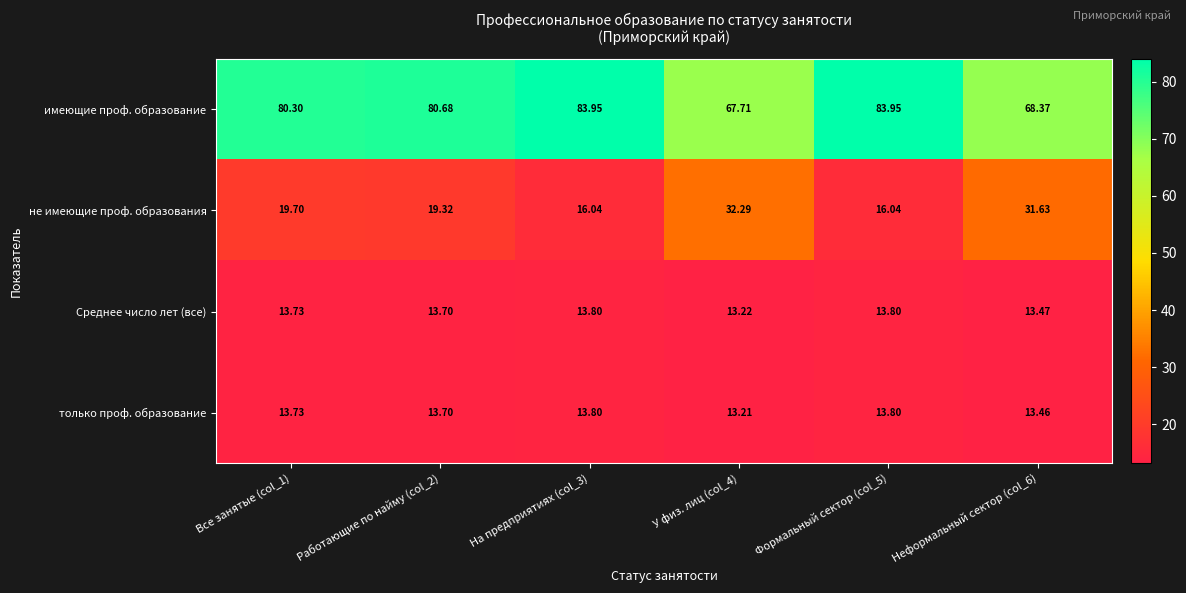

Is the value of только проф. образование at На предприятиях (col_3) greater than the value of имеющие проф. образование at На предприятиях (col_3)?

No